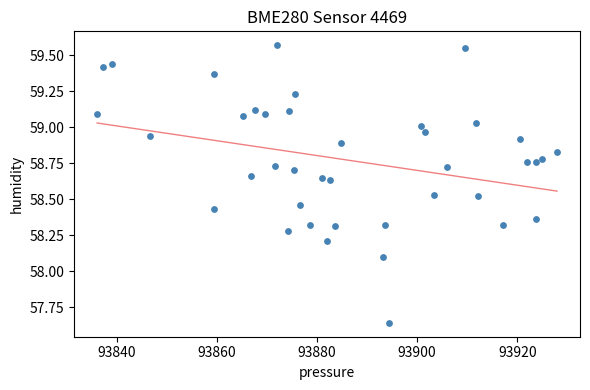

What is the range of Y values (max minus min)?

1.9